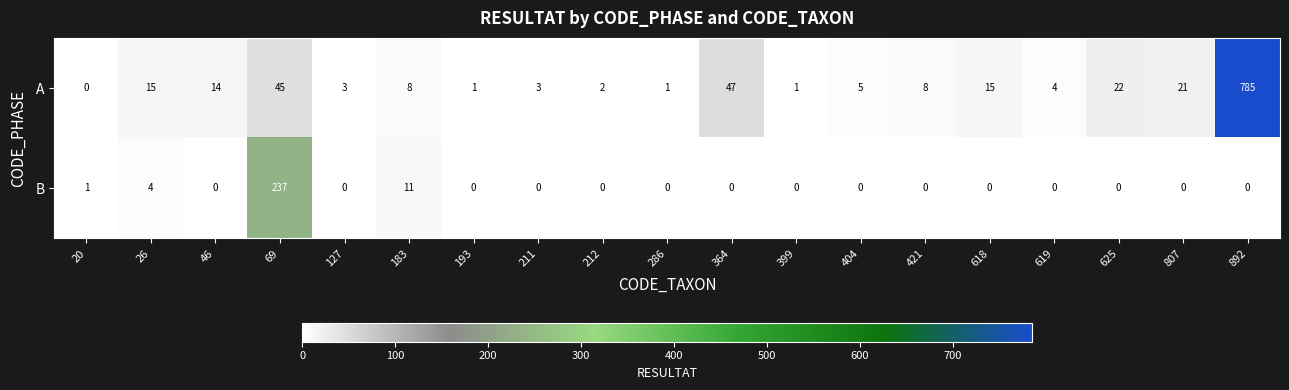

Where does the A series first go above 8?

26